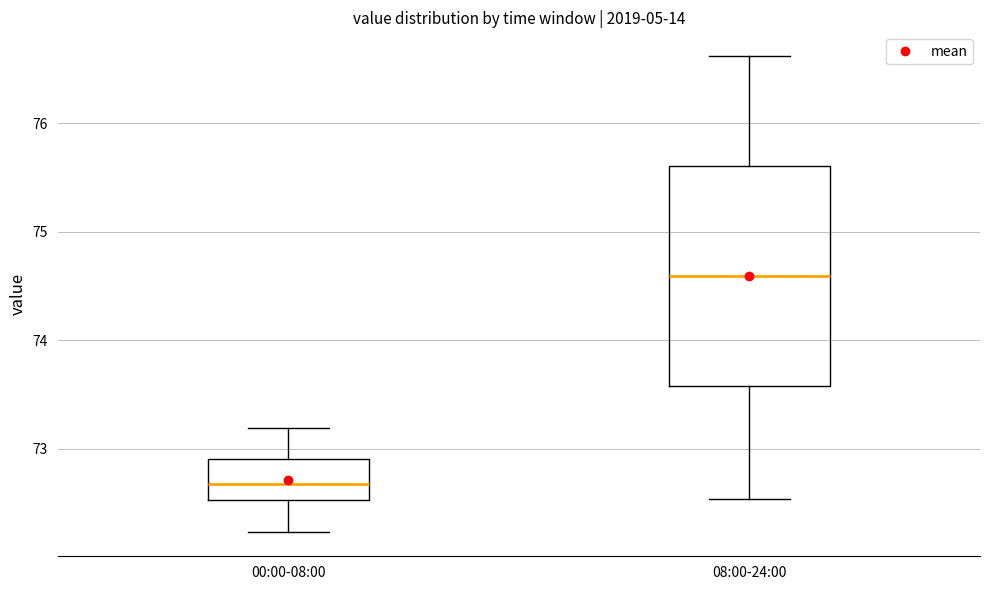

Reading left to right, read every box against the y-axis: the position of its median line, the range the box covers, and the ends of its whiskers. The values are not printed on the chart, so give them approximately, as read against the axis.

00:00-08:00: median 72.7, box 72.5 to 72.9, whiskers 72.2 to 73.2
08:00-24:00: median 74.6, box 73.6 to 75.6, whiskers 72.5 to 76.6